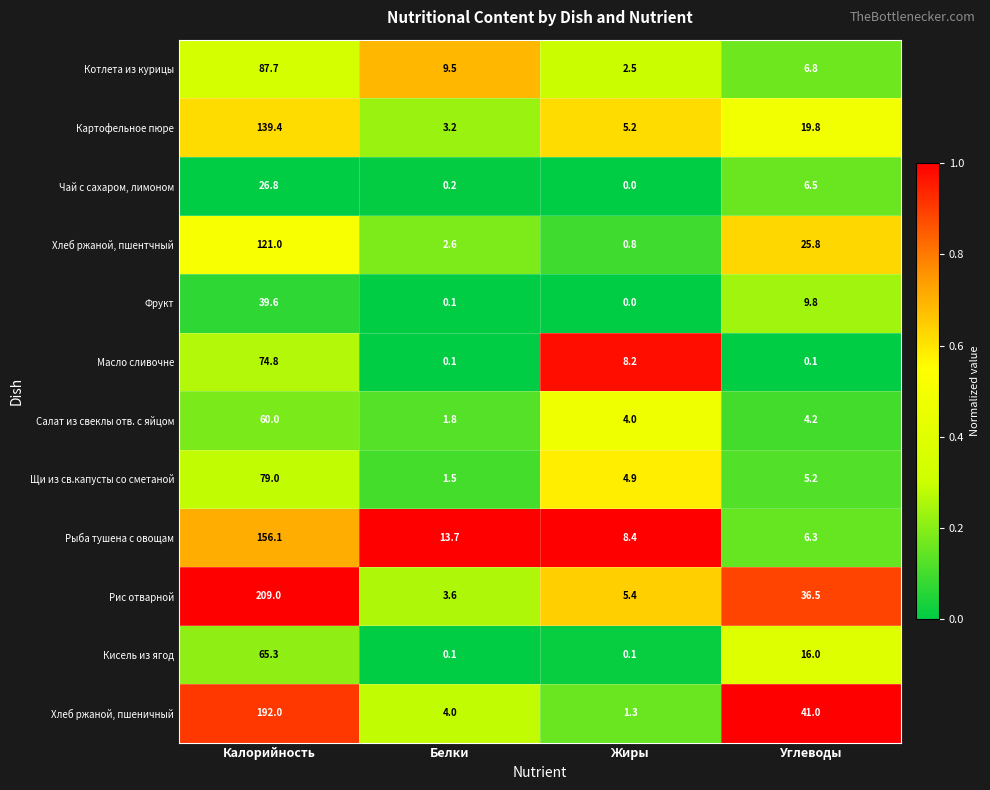

Between Белки and Углеводы, which series saw the biggest shift?

Хлеб ржаной, пшеничный